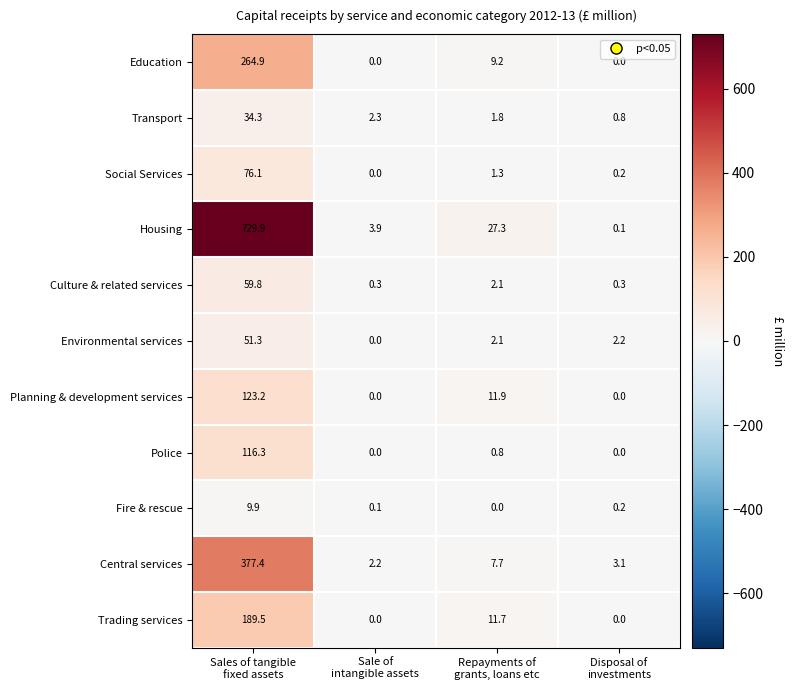

What is the difference between the maximum and minimum values in the Transport series?

33.5